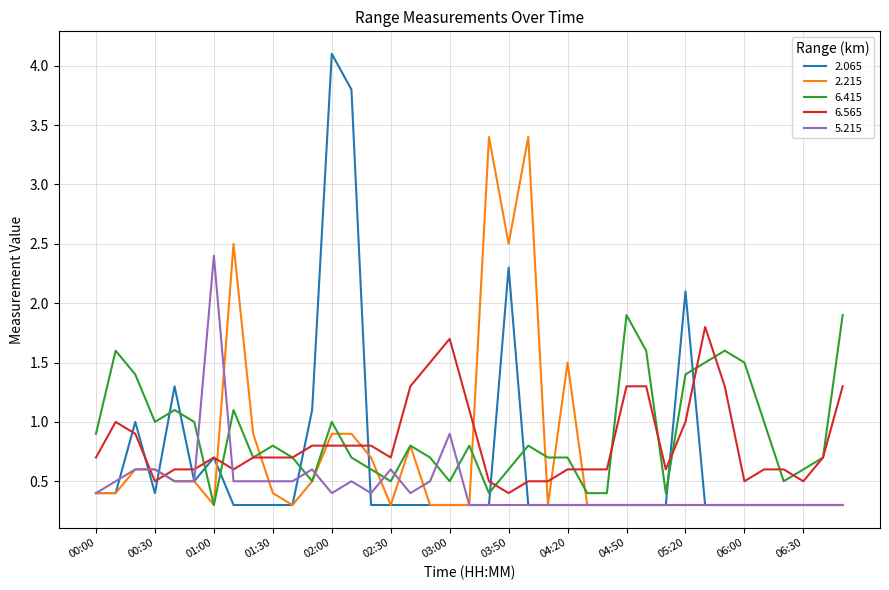

Rank the series by their maximum value, from highest to lowest.

2.065, 2.215, 5.215, 6.415, 6.565